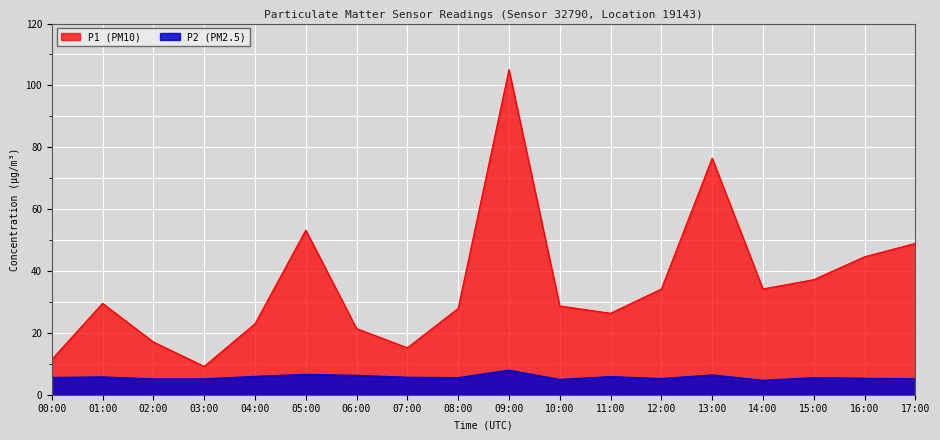

Which series has the largest total across all categories?

P1 (PM10)